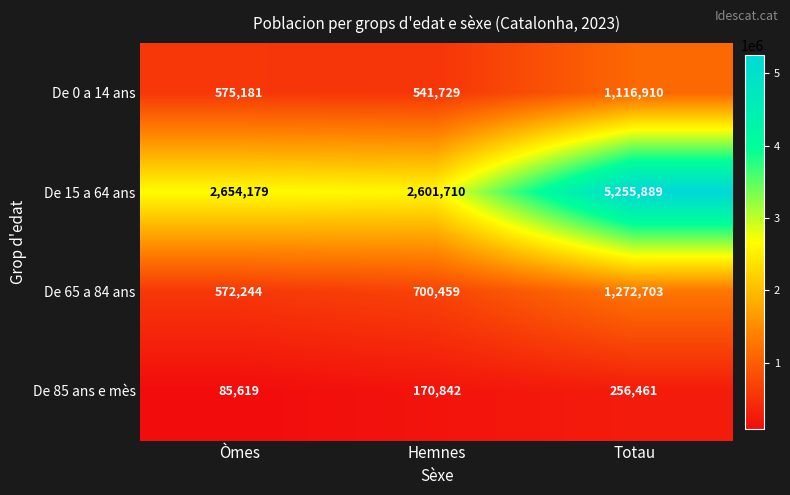

What is the average value of the De 85 ans e mès series?

170974